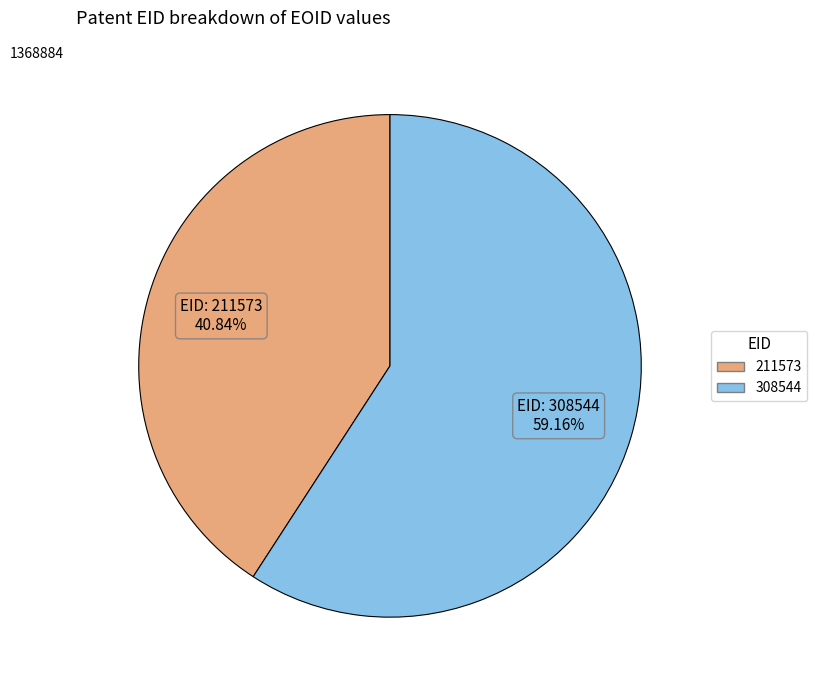

What is the total percentage of 211573 and 308544?

100.0%